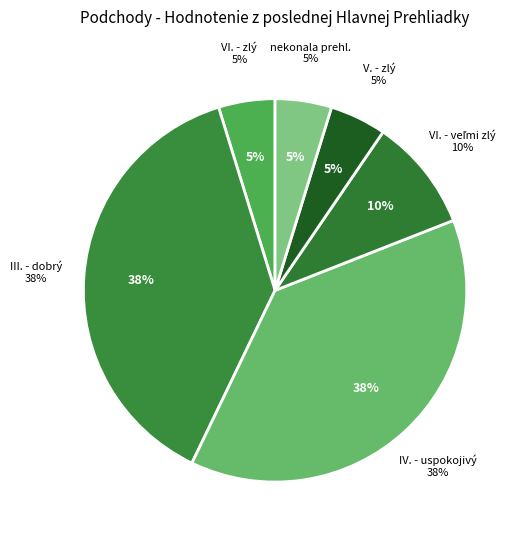

Does V. - zlý account for over 50% of the chart?

No